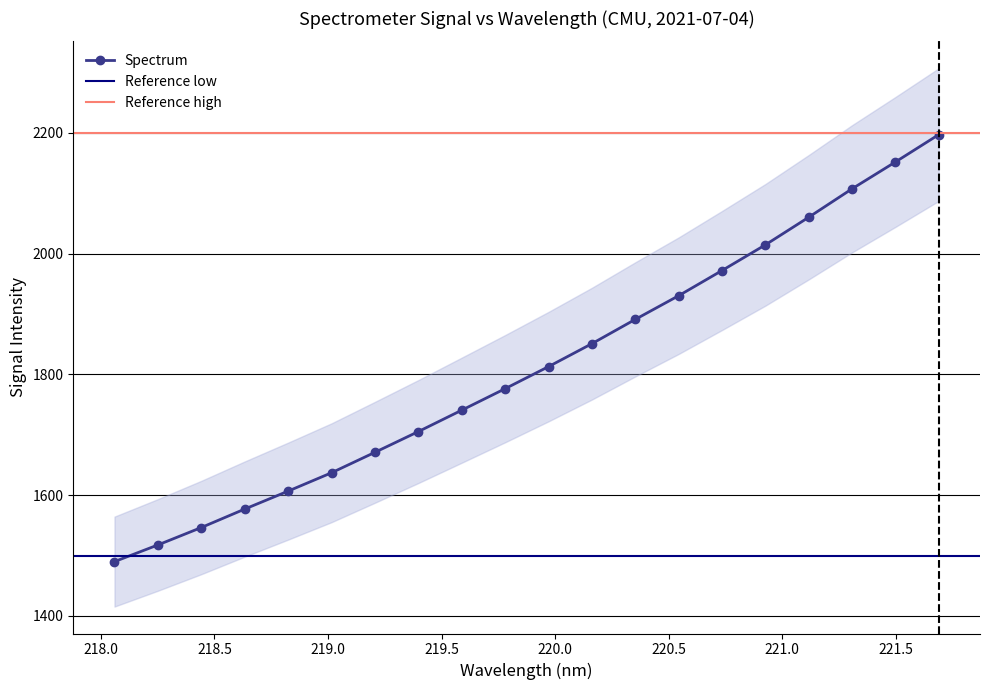

What is the minimum value shown in the chart?

1489.9